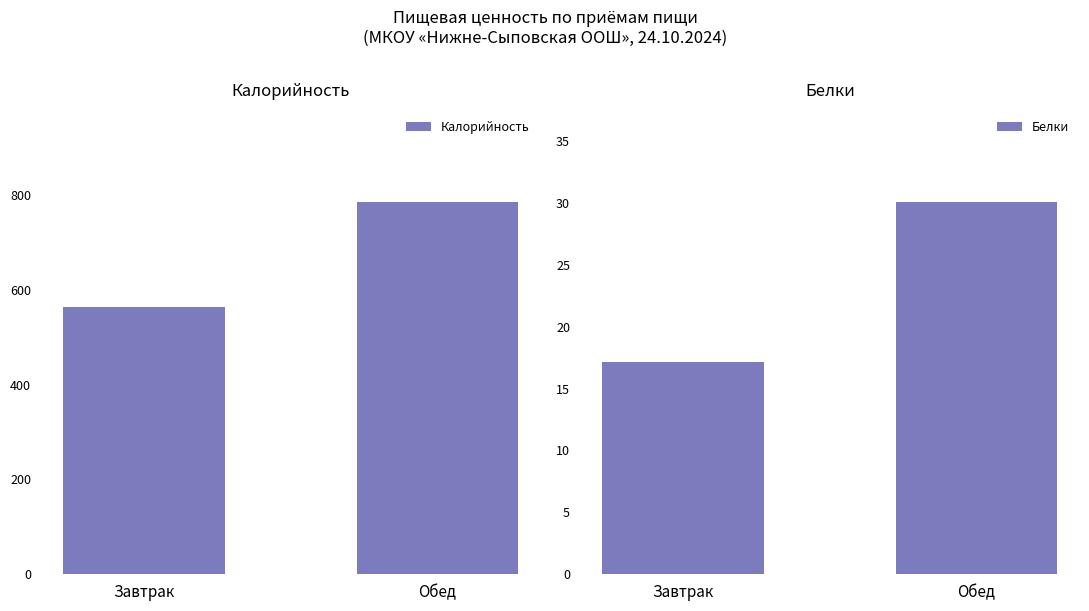

Rank the categories by Белки value from lowest to highest.

Завтрак, Обед